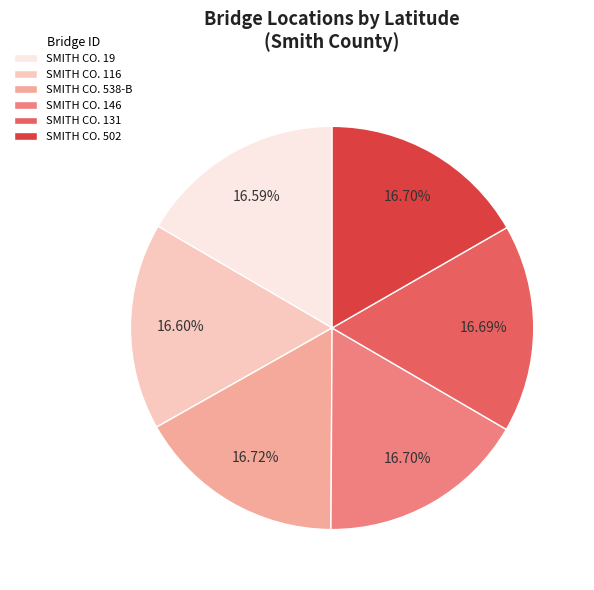

The SMITH CO. 116 slice represents 17% of the pie. True or false?

True